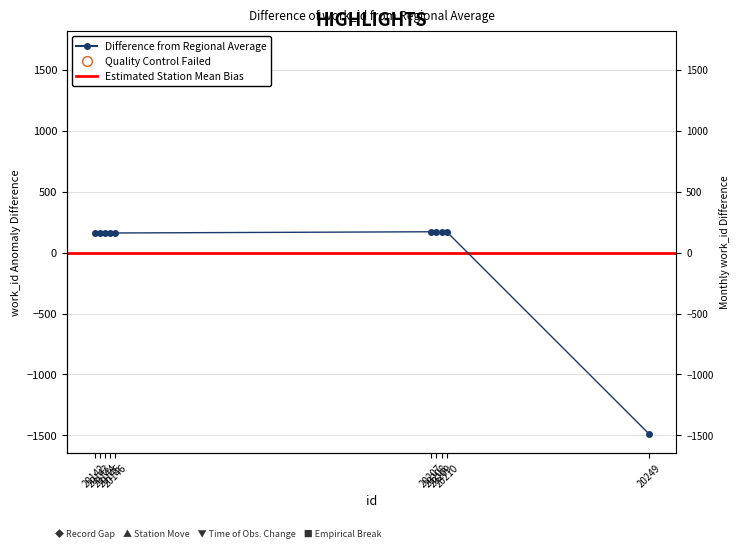

Rank the categories by value from highest to lowest.

20207, 20208, 20209, 20210, 20142, 20143, 20144, 20145, 20146, 20249